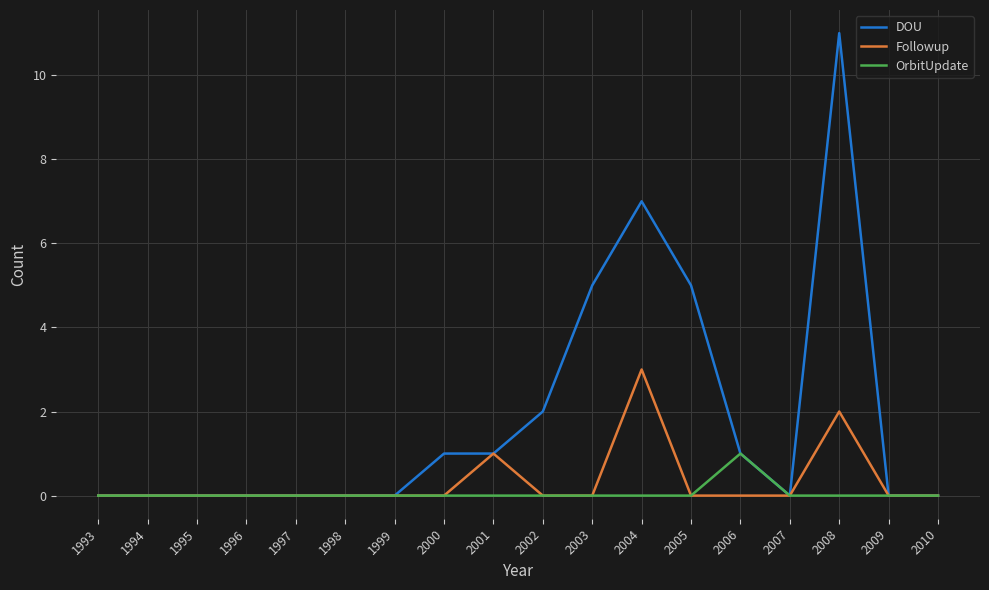

What is the difference between the second highest and second lowest values in the DOU series?

7